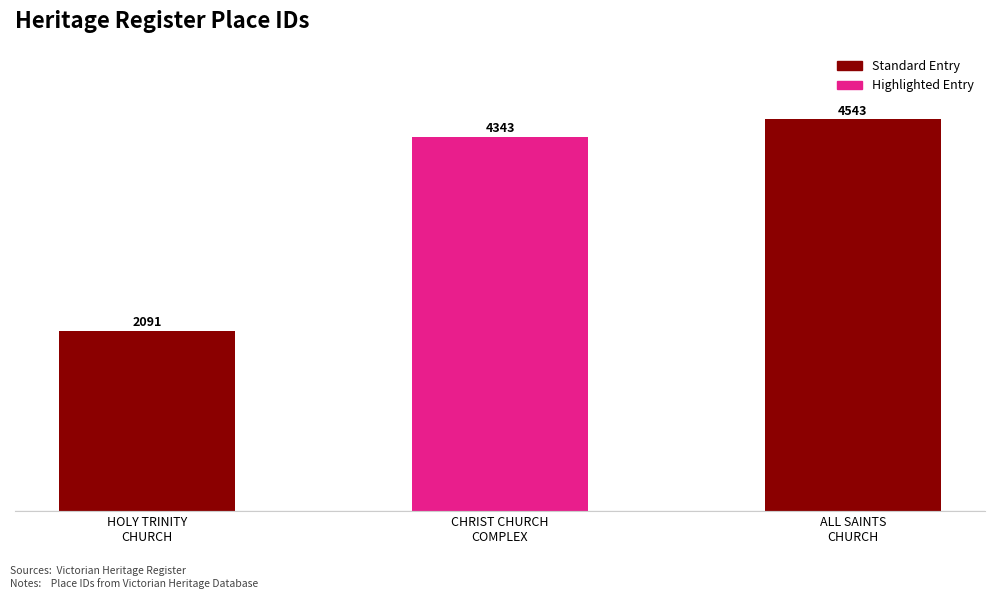

Count the number of categories in the chart.

3